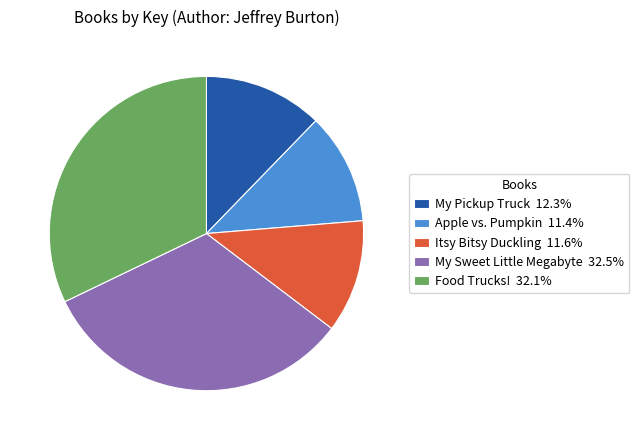

Approximately how many times larger is the value at My Sweet Little Megabyte compared to Itsy Bitsy Duckling?

2.8